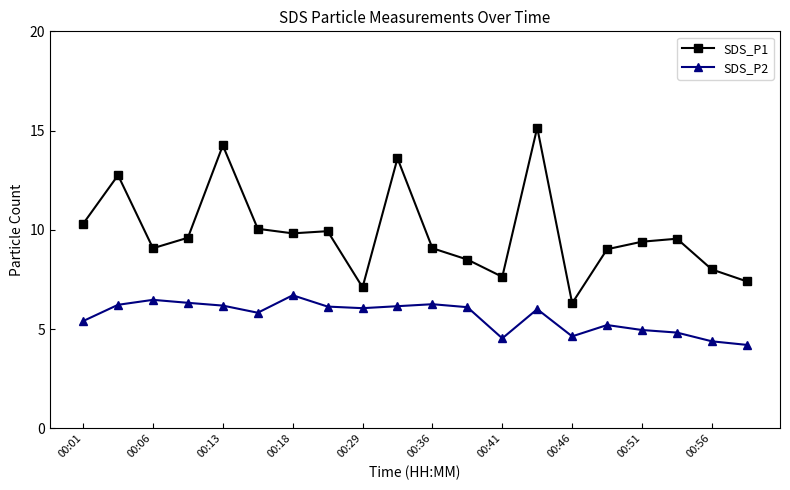

True or false: SDS_P1 and SDS_P2 intersect in this chart.

False